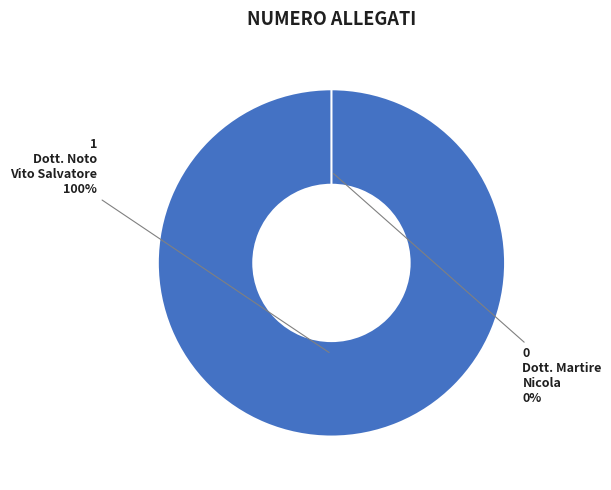

True or false: Dott. Noto Vito Salvatore accounts for 99% of the total.

False